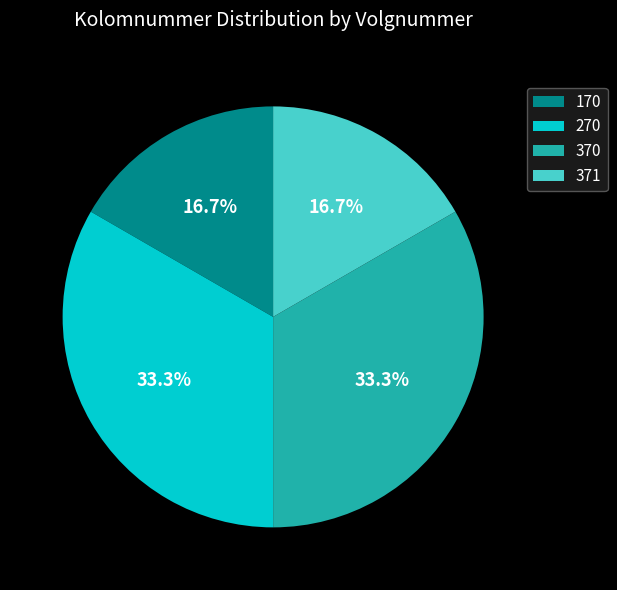

Approximately how many times larger is the value at 370 compared to 170?

2.0